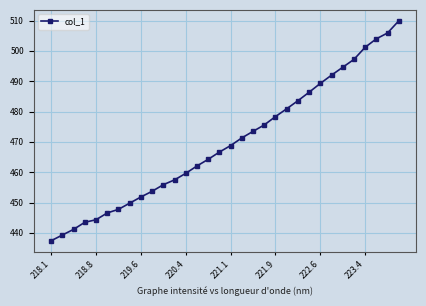

What is the smallest value displayed?

437.4